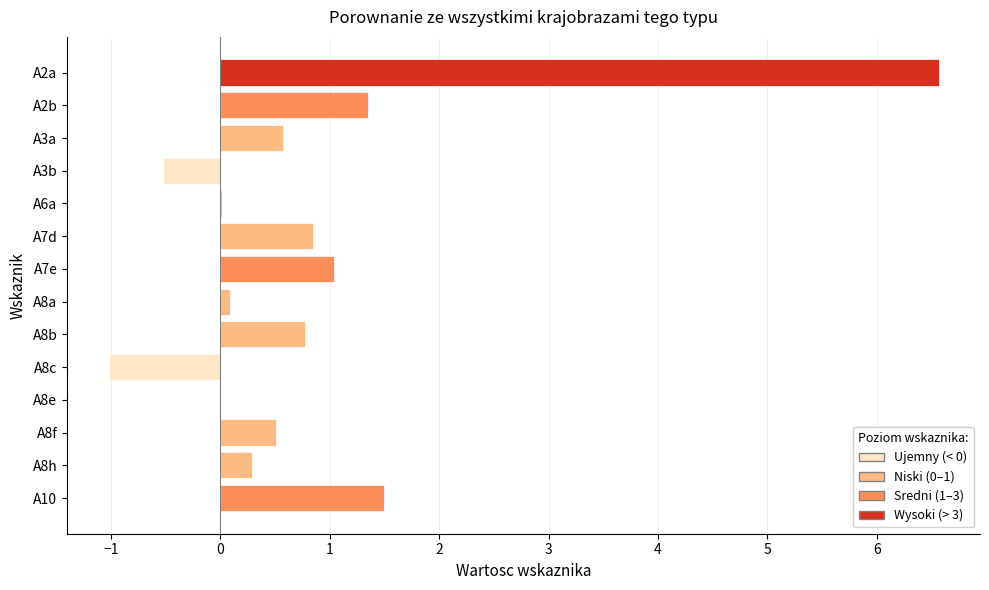

Between A8h and A8b, which is larger?

A8b